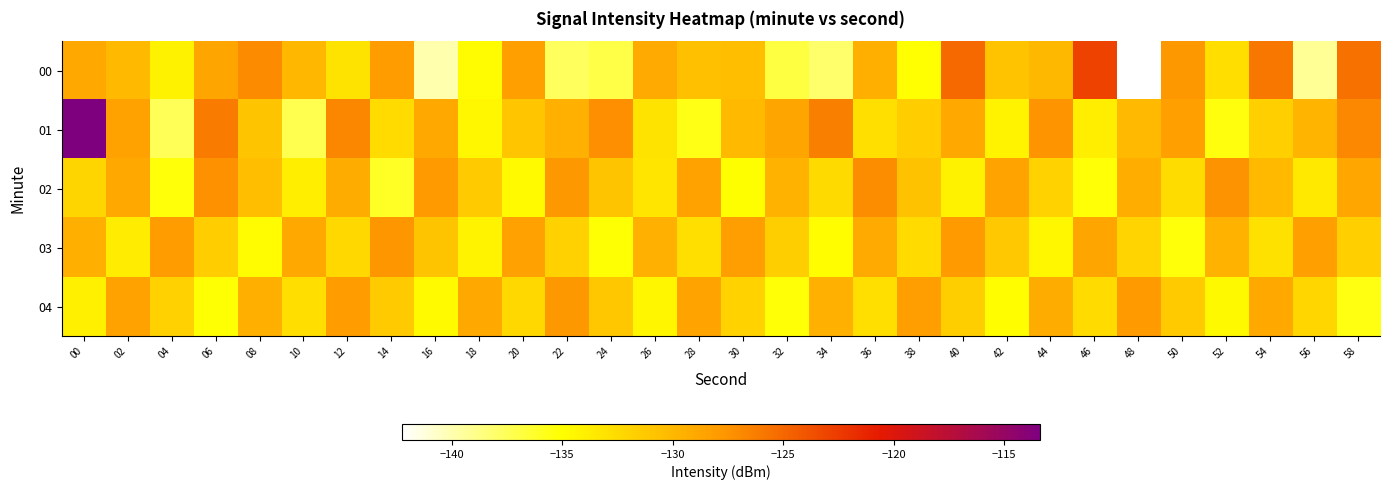

Rank the series at 46 from lowest to highest value.

02, 01, 04, 03, 00